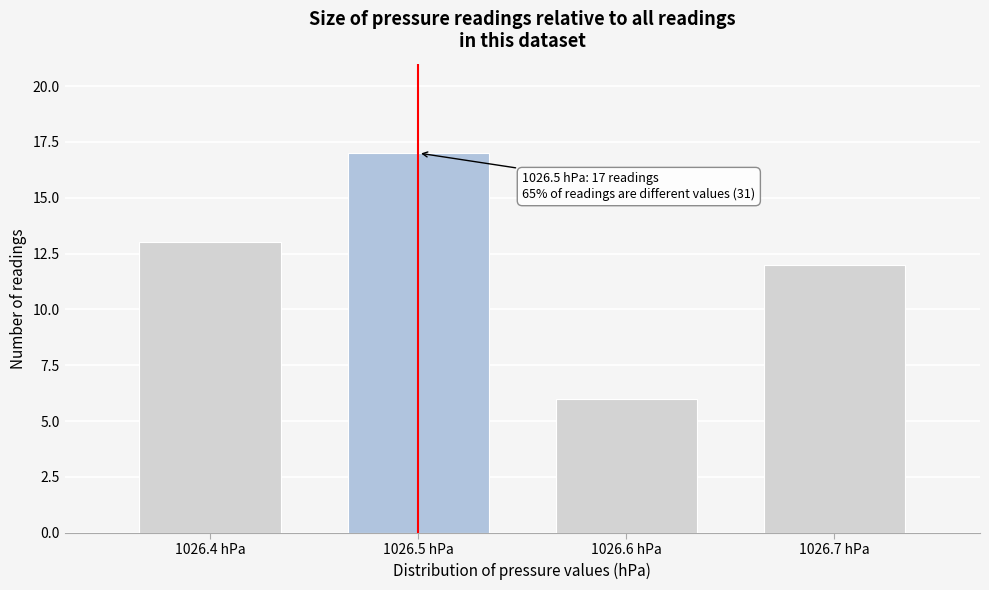

Over which range of the x-axis is the bar tallest?

1026.45 to 1026.55